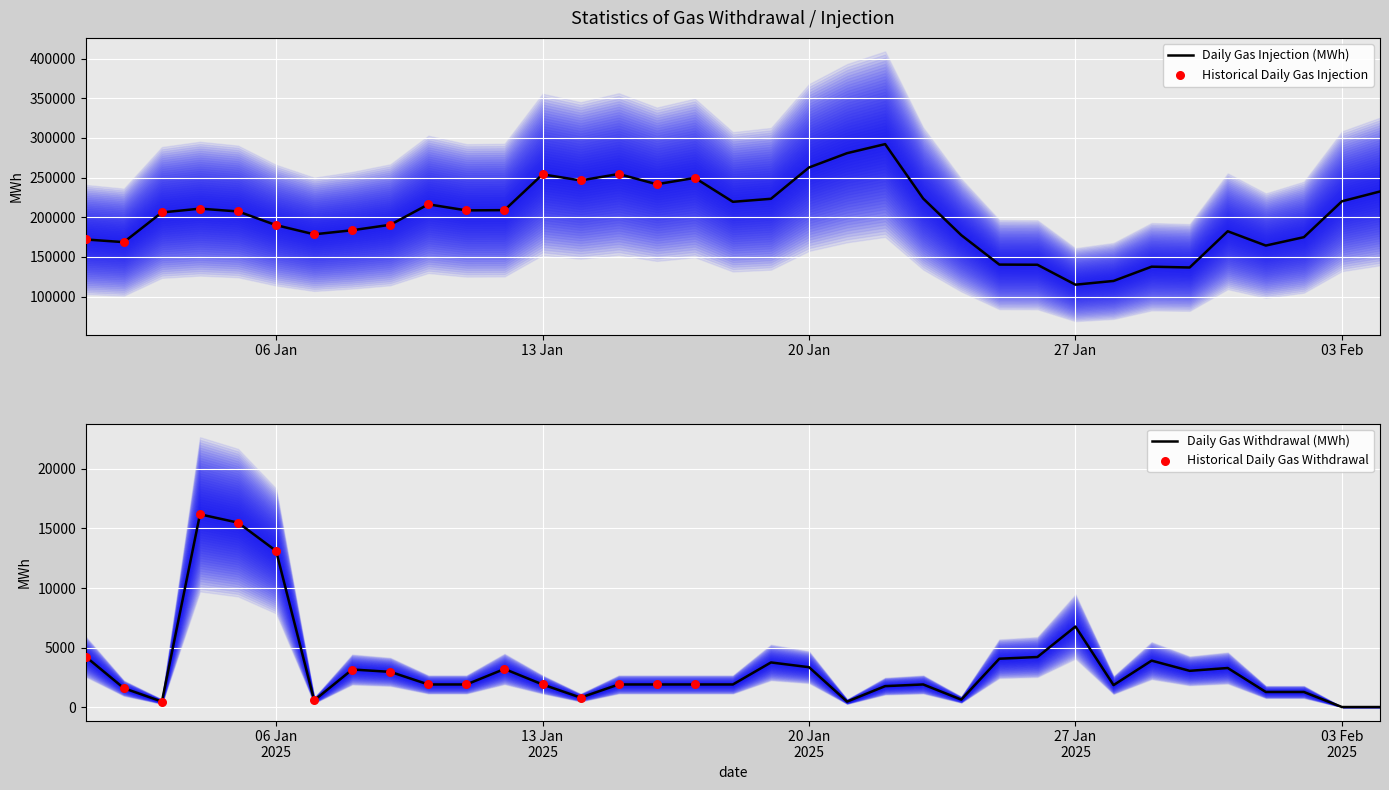

Which series has the largest Y range (max minus min)?

Gas injection (MWh)